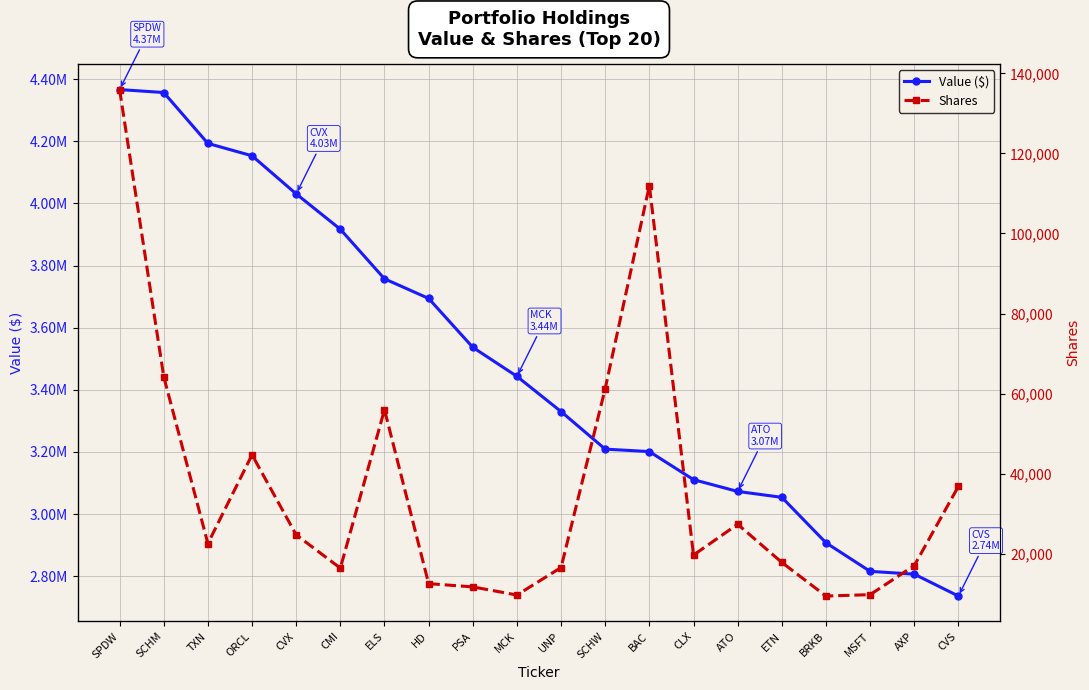

Which series has the largest range (max minus min)?

Value ($)